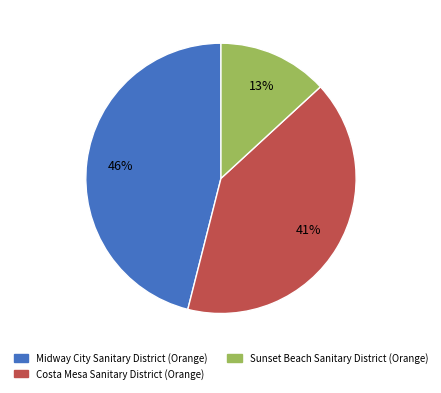

What percentage is the Sunset Beach Sanitary District (Orange) slice, to the nearest percent?

13%